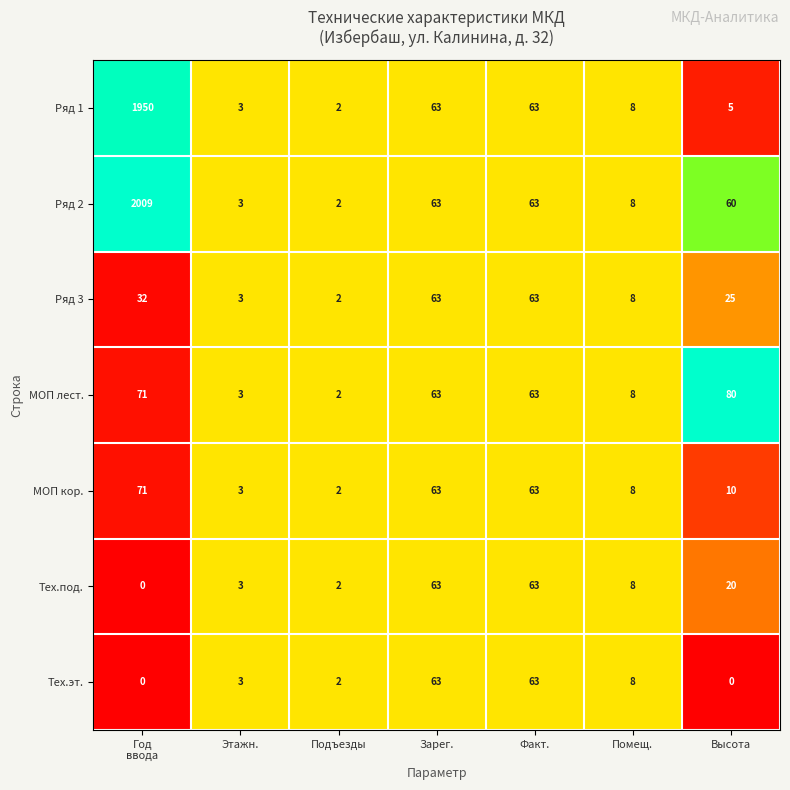

Is it true that Ряд 3 equals 63 at Зарег.?

True